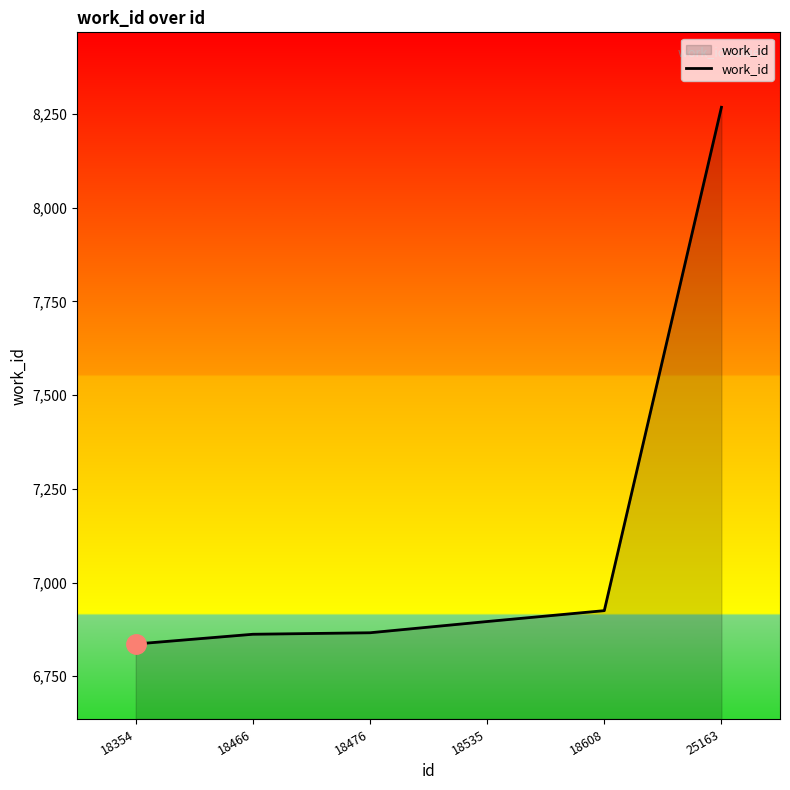

What is the greatest value displayed?

8268